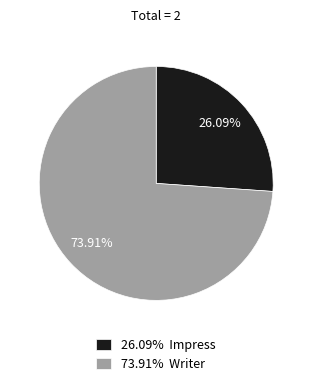

How many segments does this pie chart have?

2